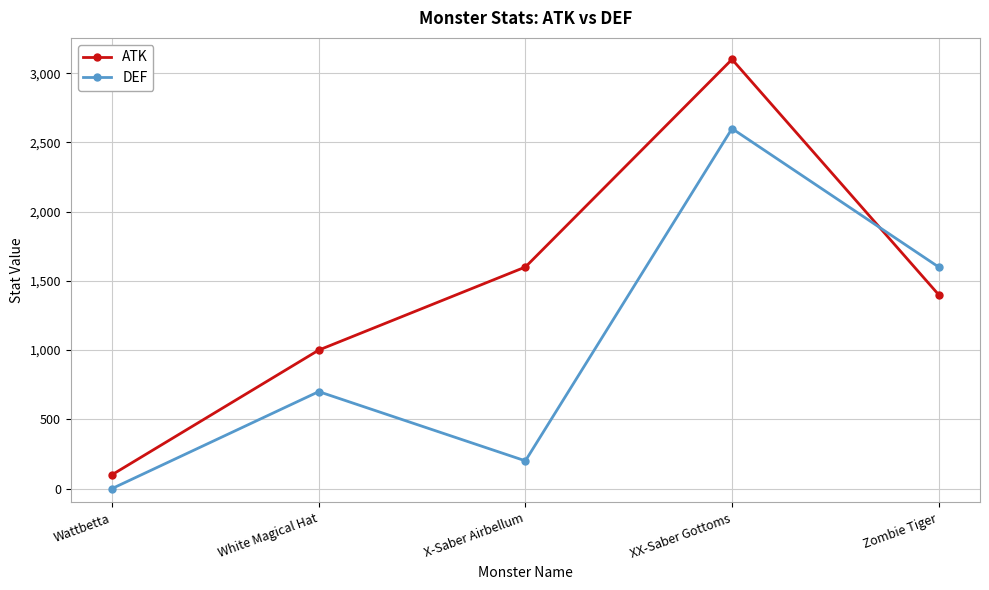

Where is ATK nearest to the value 1600?

X-Saber Airbellum